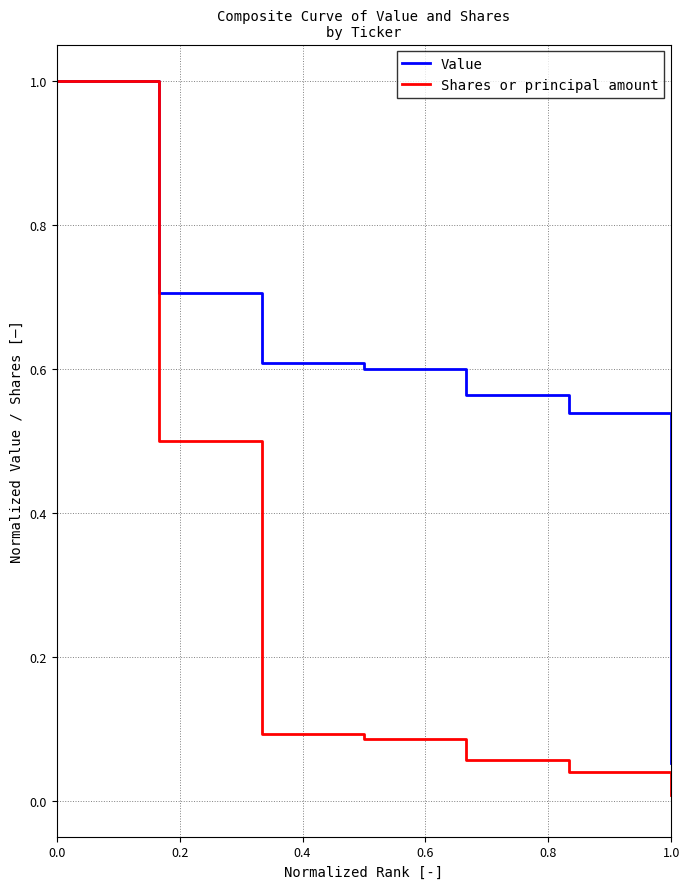

Which series has the widest spread of values?

Shares or principal amount